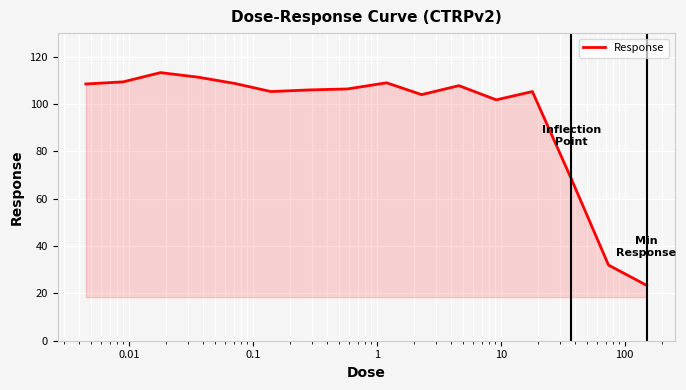

What is the minimum value shown in the chart?

23.4